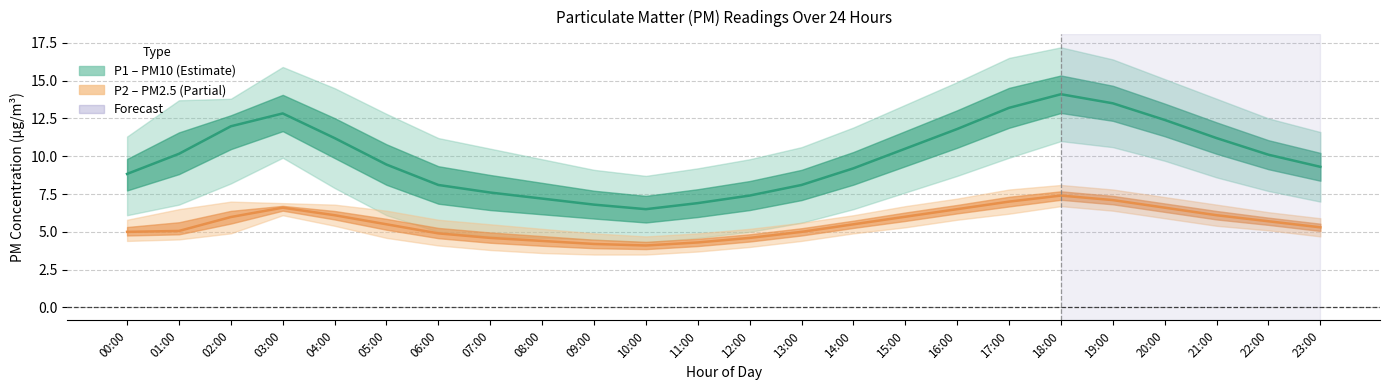

What is the difference between the P1 (PM10) values at 04:00 and 03:00?

1.6